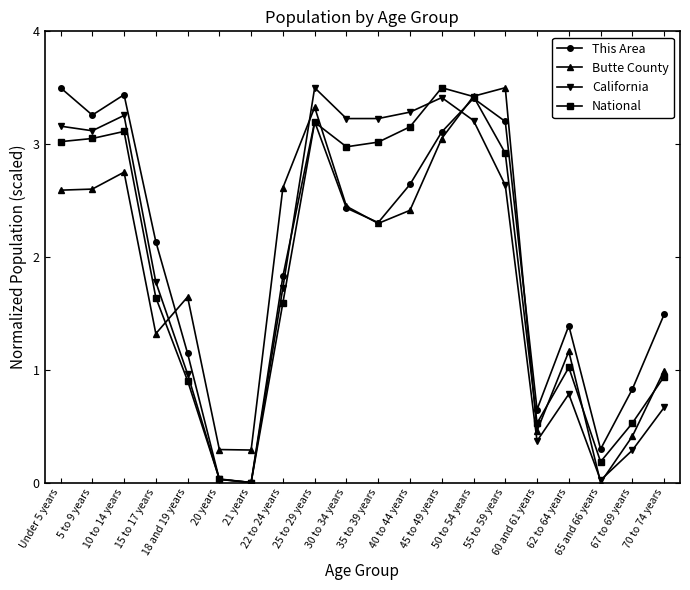

What is the label of the 9th point from the right?

40 to 44 years